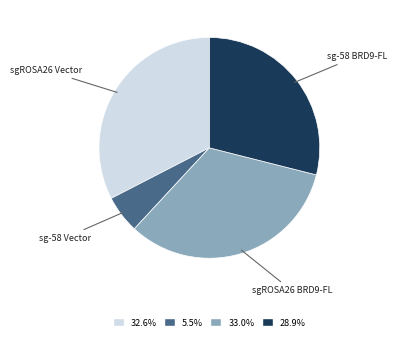

Count the number of slices in the pie.

4